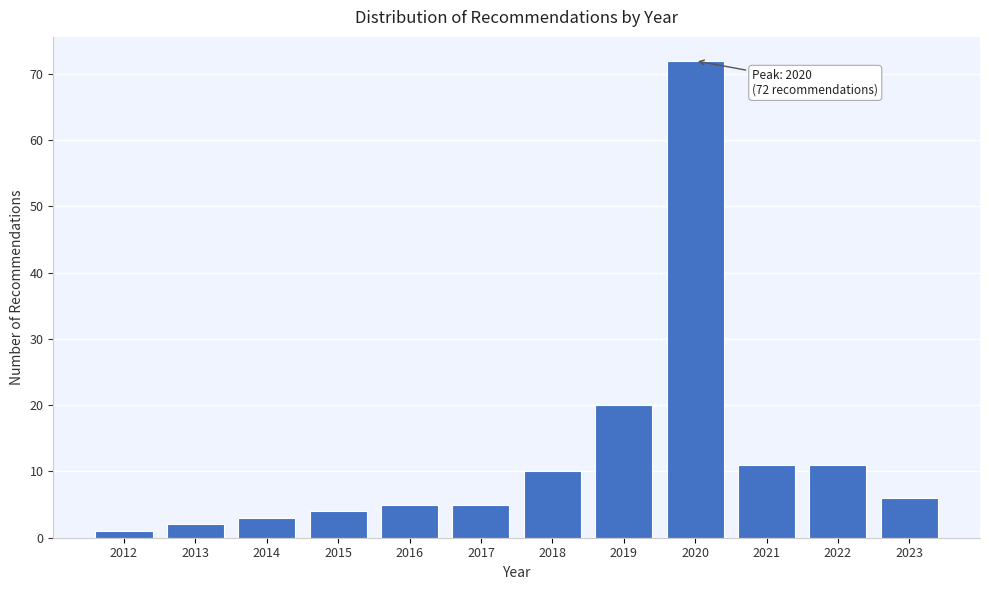

Reading left to right, transcribe all the data shown in this chart.

2012=1	2013=2	2014=3	2015=4	2016=5	2017=5	2018=10	2019=20	2020=72	2021=11	2022=11	2023=6